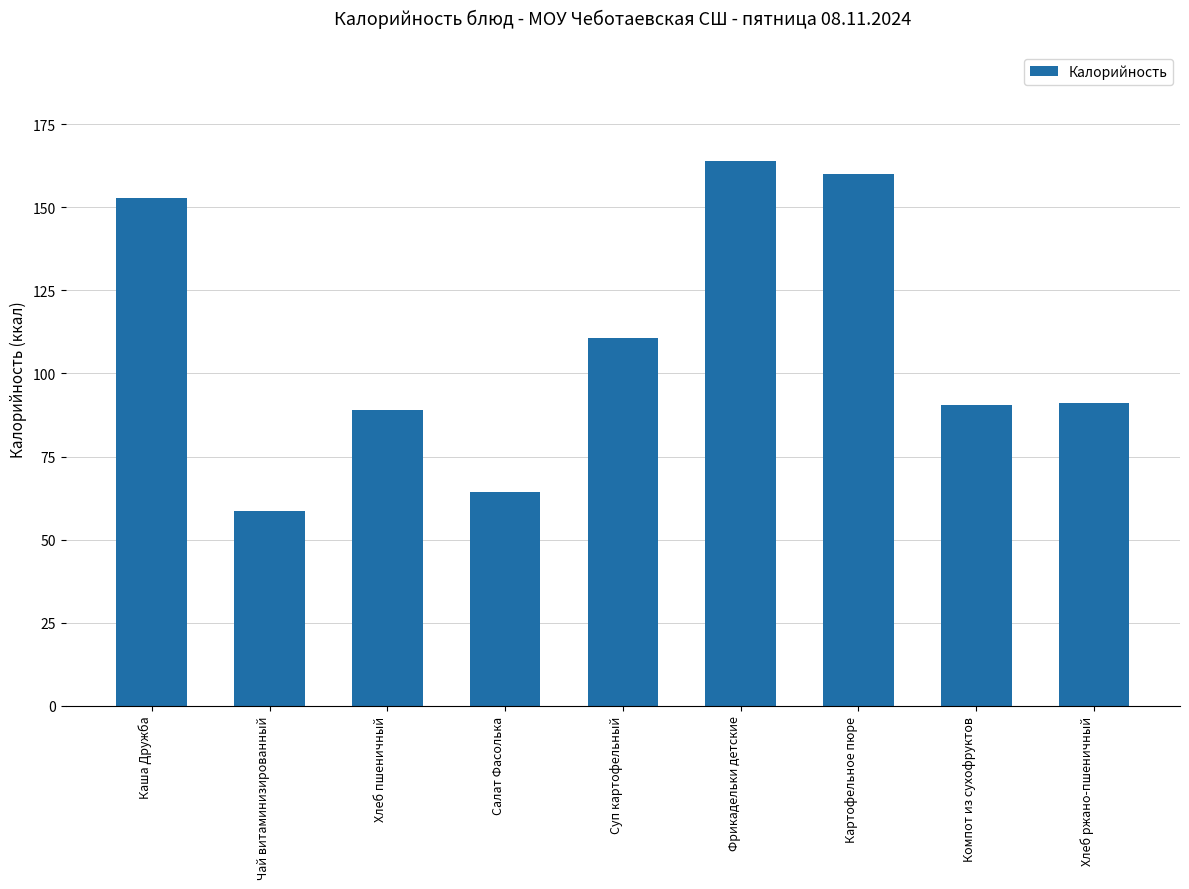

What is the value of the 9th bar from the left?

91.0